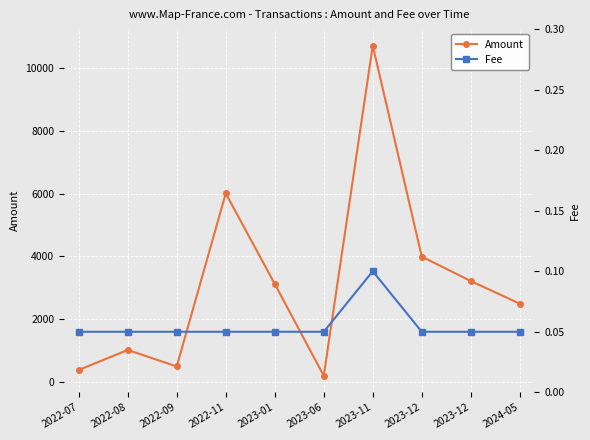

How many interior local valleys does the Amount series have?

2